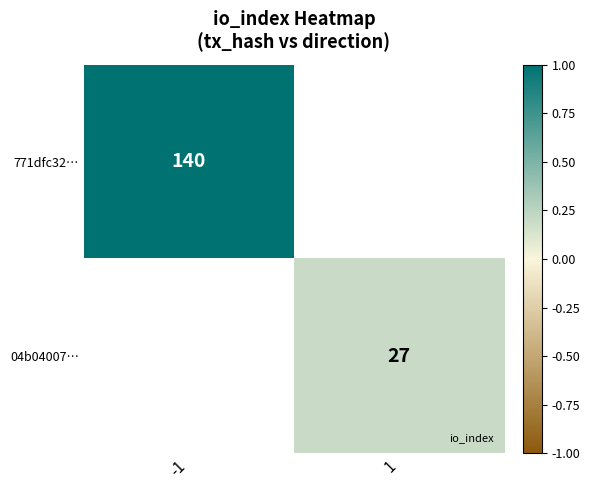

How many values in 771dfc32… are above zero?

1